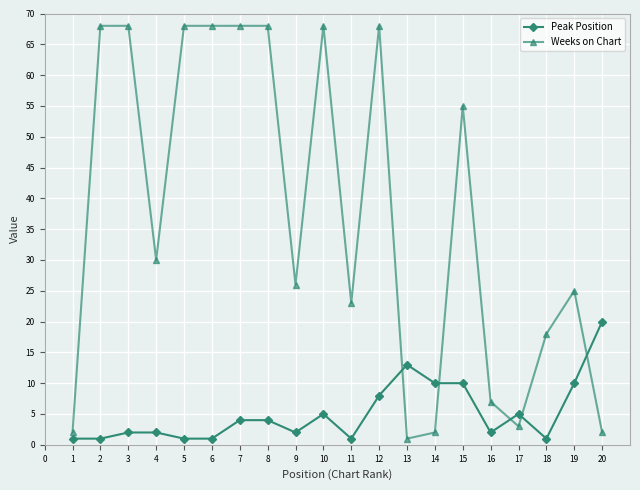

At which label is Weeks on Chart closest to 34?

4